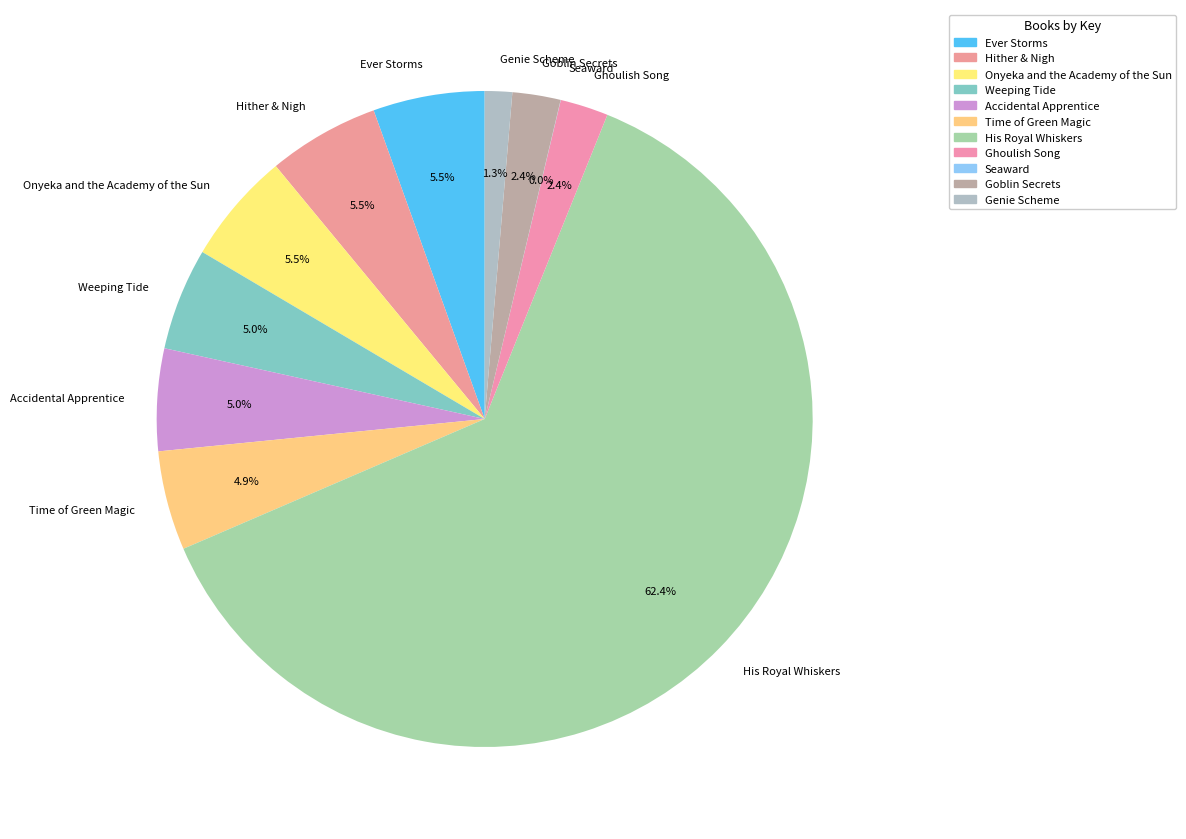

To the nearest percent, what is the difference between the Ghoulish Song and Weeping Tide slice percentages?

3%